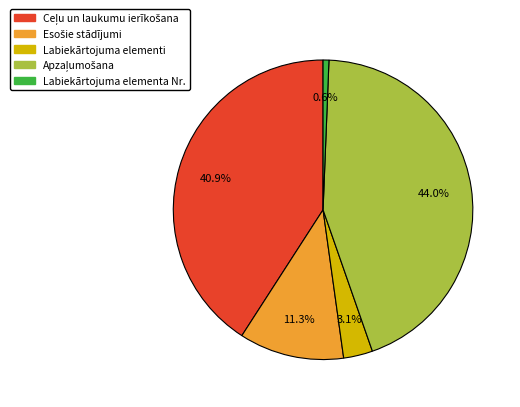

How many slices are in this pie chart?

5